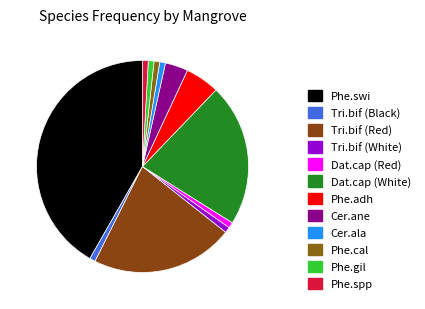

Which category has the biggest portion of the pie?

Phe.swi